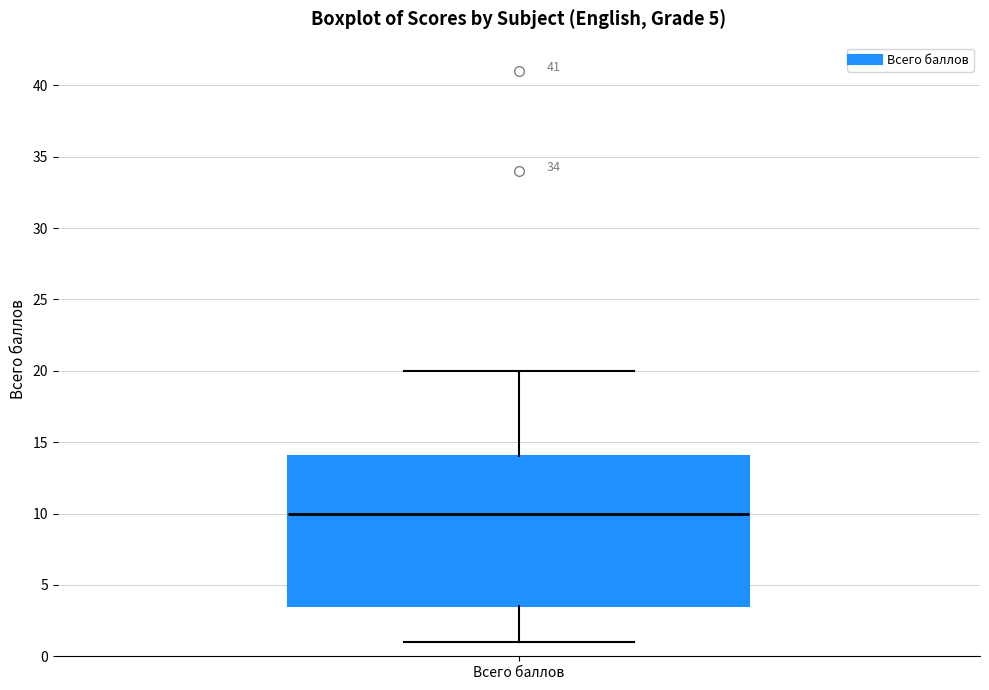

Read this box plot against the y-axis: the position of the median line, the range covered by the box, and the ends of both whiskers. The values are not printed on the chart, so give them approximately, as read against the axis.

median 10.0, box 3.5 to 14.0, whiskers 1.0 to 20.0